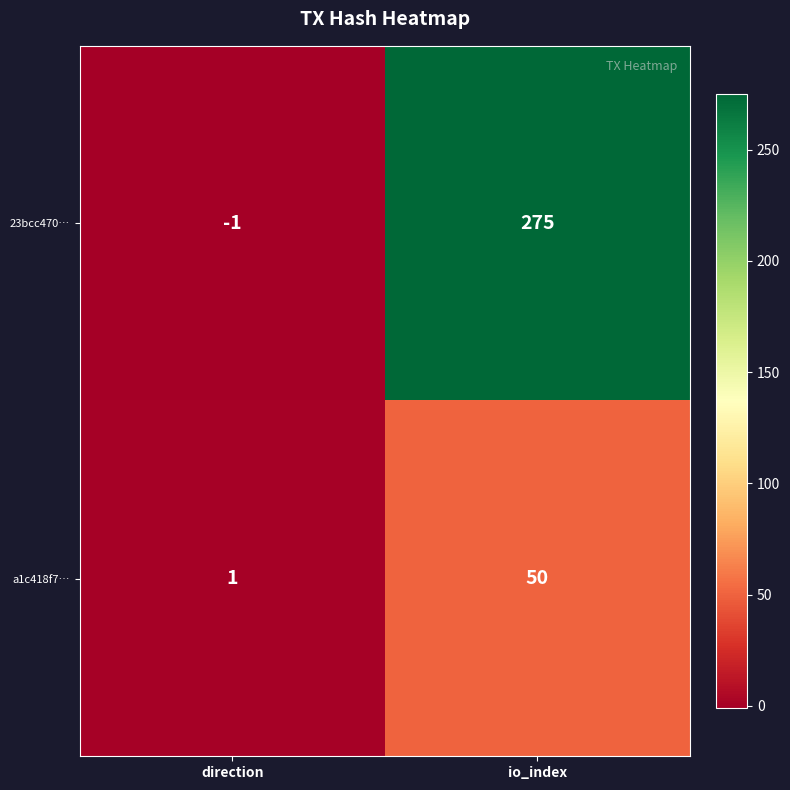

How many positive values does the 23bcc470… series have?

1